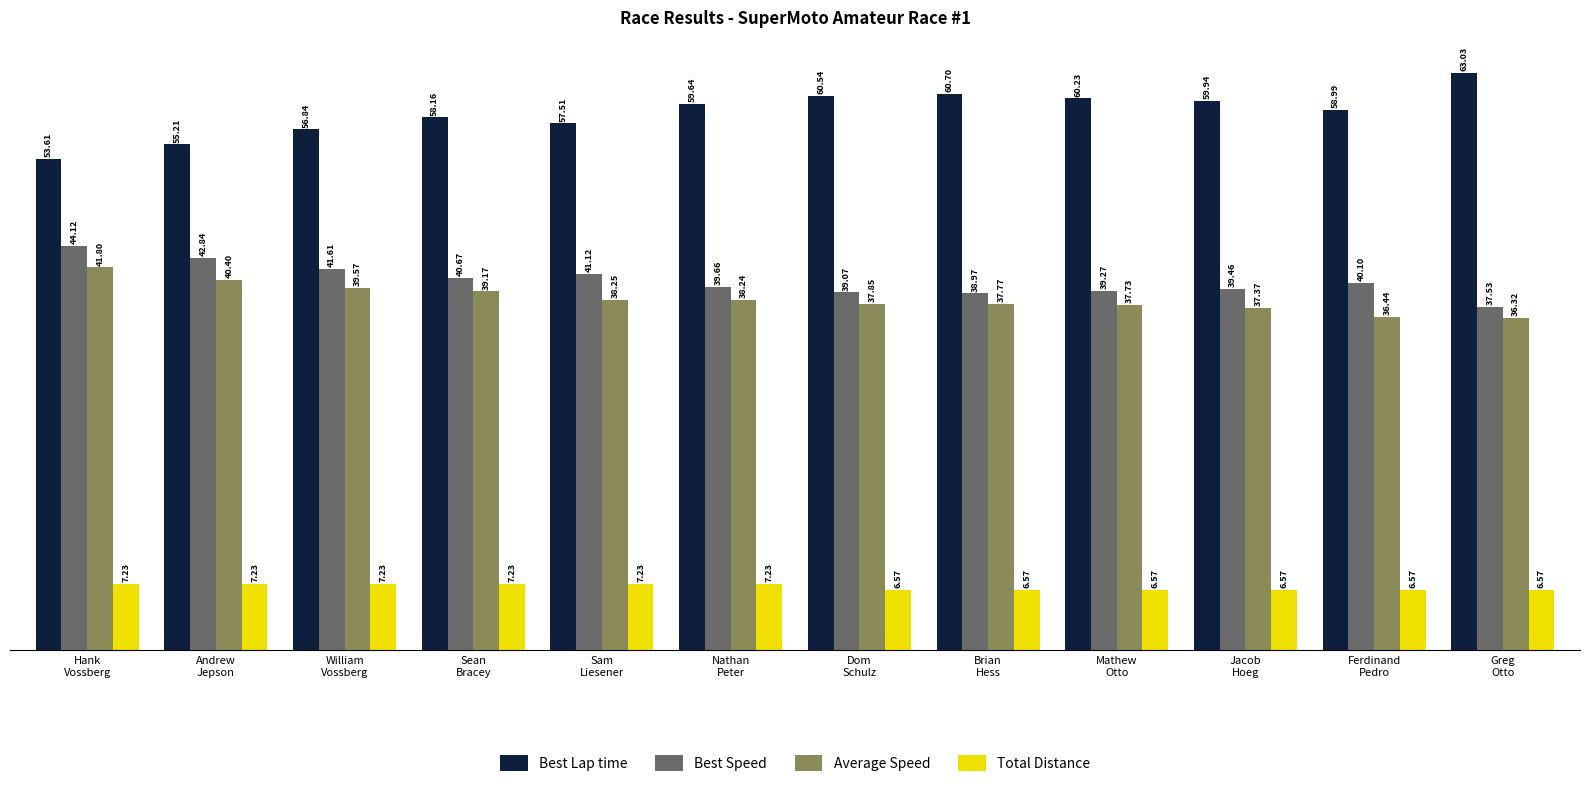

What is the value of the Average Speed bar at the 7th from the left?

37.9